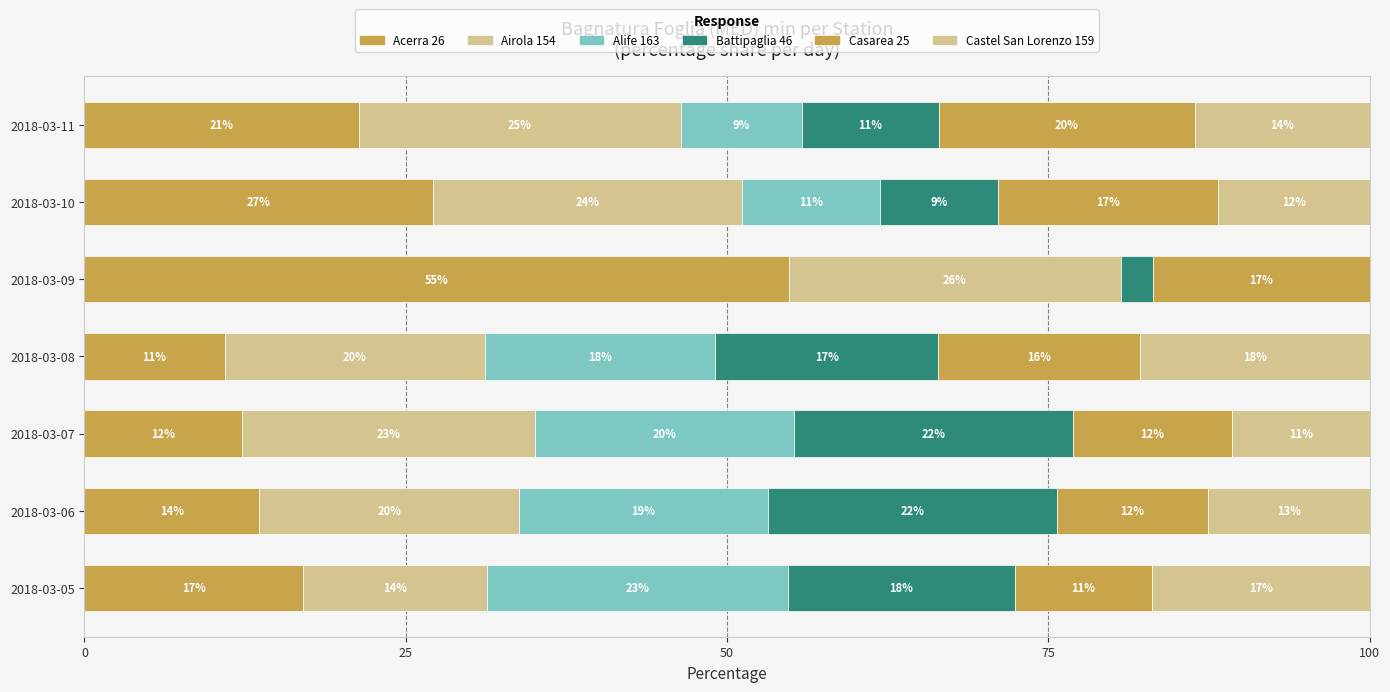

Which series has the largest total across all categories?

Acerra 26